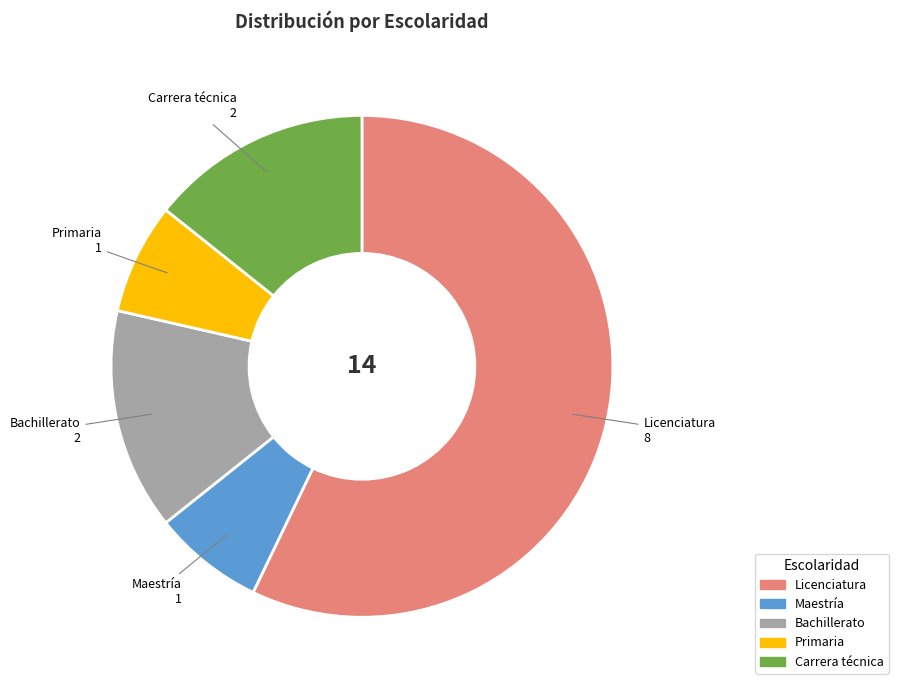

How many segments does this pie chart have?

5